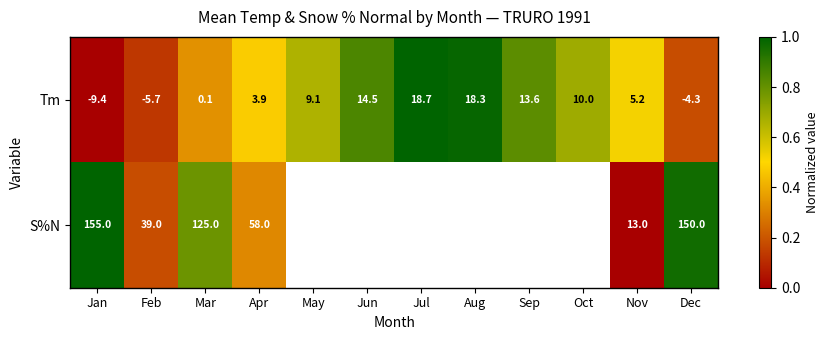

What is the greatest value displayed?

1.0